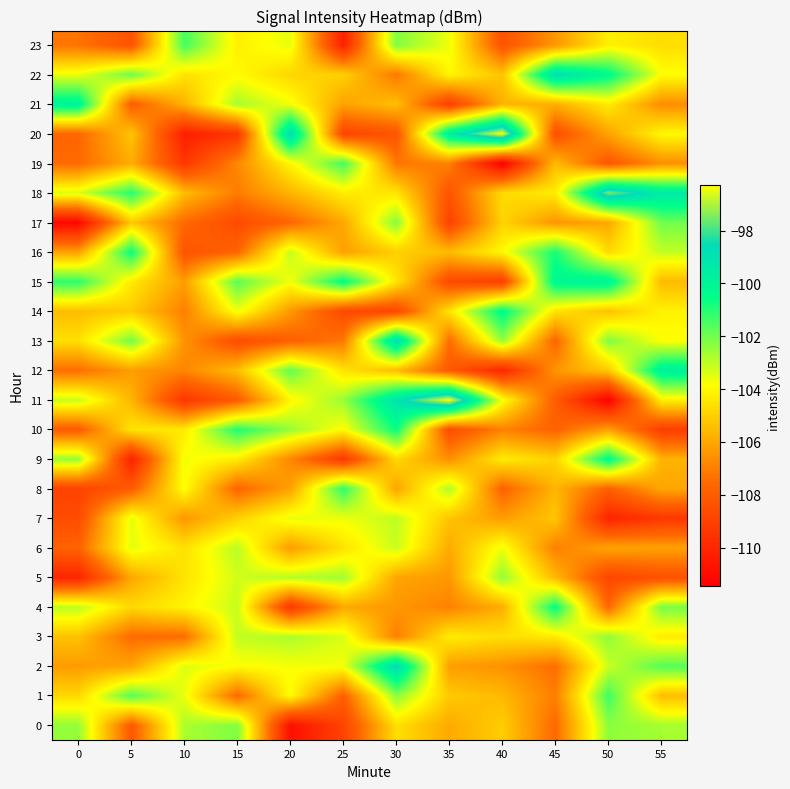

Reading left to right, what are all the values shown in this chart?

0: 0=-102.4	5=-108.1	10=-102.7	15=-102.2	20=-110.9	25=-108.9	30=-104.6	35=-105.9	40=-105.1	45=-107.6	50=-102.4	55=-102.7
1: 0=-104.8	5=-101.6	10=-103.6	15=-107.6	20=-103.9	25=-107.9	30=-102.4	35=-105.1	40=-105.6	45=-107.0	50=-101.3	55=-105.5
2: 0=-106.3	5=-106.1	10=-103.4	15=-103.9	20=-103.8	25=-103.7	30=-98.6	35=-106.2	40=-106.5	45=-107.4	50=-103.2	55=-101.6
3: 0=-105.3	5=-107.5	10=-107.5	15=-103.0	20=-102.8	25=-103.4	30=-107.0	35=-104.3	40=-104.6	45=-104.3	50=-102.4	55=-104.3
4: 0=-103.0	5=-104.8	10=-104.1	15=-103.1	20=-109.4	25=-106.0	30=-106.4	35=-106.9	40=-105.8	45=-100.5	50=-107.6	55=-102.1
5: 0=-110.0	5=-106.0	10=-104.5	15=-103.2	20=-102.9	25=-102.6	30=-106.0	35=-106.4	40=-102.4	45=-105.6	50=-108.8	55=-108.4
6: 0=-107.8	5=-103.5	10=-104.6	15=-102.9	20=-106.3	25=-104.5	30=-103.1	35=-105.9	40=-103.6	45=-107.0	50=-106.1	55=-106.1
7: 0=-108.6	5=-103.5	10=-106.4	15=-105.0	20=-103.6	25=-103.7	30=-103.0	35=-105.3	40=-106.3	45=-105.2	50=-110.1	55=-109.3
8: 0=-109.0	5=-108.0	10=-103.8	15=-107.7	20=-106.1	25=-101.1	30=-106.1	35=-102.8	40=-107.8	45=-105.6	50=-107.9	55=-106.0
9: 0=-102.5	5=-110.2	10=-103.7	15=-104.3	20=-106.8	25=-109.3	30=-104.8	35=-106.6	40=-104.3	45=-104.9	50=-100.2	55=-105.7
10: 0=-108.1	5=-104.5	10=-104.3	15=-100.9	20=-102.5	25=-103.9	30=-100.6	35=-108.6	40=-106.9	45=-107.8	50=-106.2	55=-109.1
11: 0=-103.1	5=-105.7	10=-109.4	15=-108.0	20=-104.1	25=-102.5	30=-99.0	35=-96.3	40=-103.8	45=-108.0	50=-111.4	55=-104.2
12: 0=-107.4	5=-106.2	10=-106.8	15=-105.4	20=-101.8	25=-104.5	30=-105.5	35=-108.1	40=-110.0	45=-106.5	50=-105.2	55=-99.7
13: 0=-104.6	5=-102.1	10=-106.5	15=-108.6	20=-107.9	25=-107.2	30=-98.6	35=-107.5	40=-102.5	45=-107.7	50=-102.2	55=-103.8
14: 0=-105.5	5=-105.1	10=-107.0	15=-103.7	20=-106.4	25=-108.7	30=-108.8	35=-104.5	40=-100.3	45=-104.5	50=-105.4	55=-104.1
15: 0=-101.1	5=-104.3	10=-106.2	15=-101.7	20=-103.7	25=-100.4	30=-104.5	35=-108.7	40=-109.1	45=-100.0	50=-99.8	55=-105.5
16: 0=-106.1	5=-100.6	10=-108.3	15=-107.7	20=-103.1	25=-106.2	30=-105.0	35=-105.5	40=-104.0	45=-100.8	50=-104.7	55=-103.1
17: 0=-111.2	5=-105.1	10=-107.5	15=-108.7	20=-107.6	25=-106.0	30=-102.3	35=-109.0	40=-104.9	45=-106.5	50=-106.0	55=-102.0
18: 0=-103.4	5=-101.0	10=-105.5	15=-107.1	20=-105.7	25=-104.3	30=-104.5	35=-108.3	40=-104.7	45=-104.3	50=-97.4	55=-99.4
19: 0=-107.6	5=-105.9	10=-109.4	15=-106.8	20=-104.1	25=-101.4	30=-107.2	35=-107.0	40=-111.4	45=-105.5	50=-108.2	55=-106.6
20: 0=-107.6	5=-105.3	10=-110.3	15=-109.4	20=-98.6	25=-108.9	30=-108.3	35=-99.5	40=-96.3	45=-108.5	50=-106.1	55=-104.0
21: 0=-99.8	5=-108.0	10=-105.7	15=-102.7	20=-103.7	25=-106.1	30=-105.4	35=-109.1	40=-105.7	45=-105.8	50=-104.3	55=-106.7
22: 0=-103.6	5=-102.0	10=-104.5	15=-103.9	20=-104.8	25=-105.0	30=-107.2	35=-104.1	40=-105.3	45=-98.7	50=-100.3	55=-103.8
23: 0=-107.3	5=-108.3	10=-101.4	15=-104.2	20=-103.6	25=-110.2	30=-102.2	35=-103.6	40=-108.3	45=-106.4	50=-104.2	55=-104.7